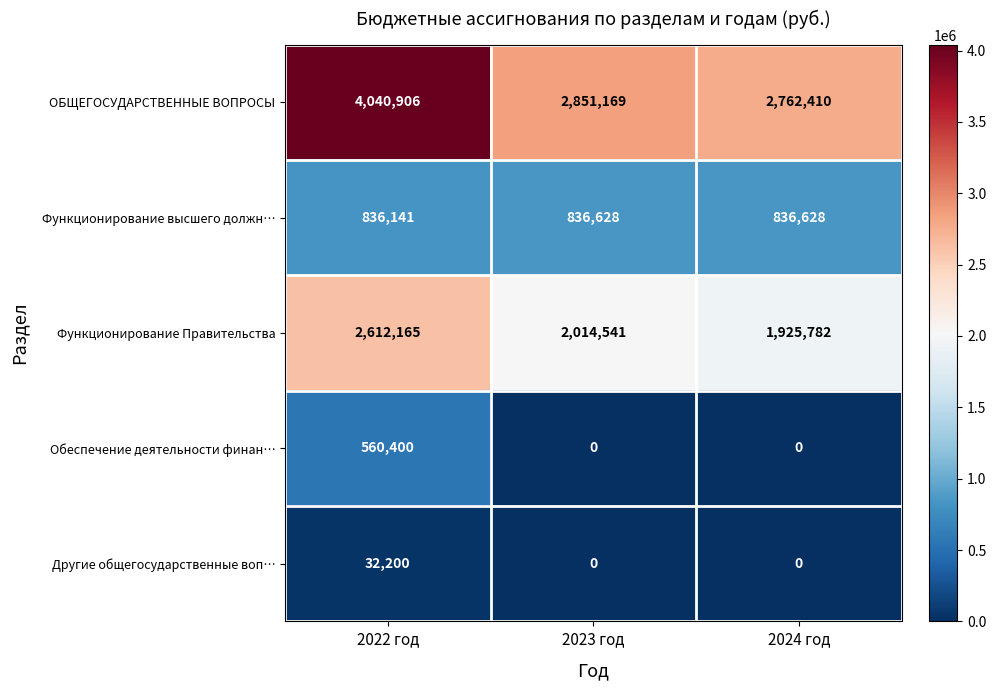

The value of ОБЩЕГОСУДАРСТВЕННЫЕ ВОПРОСЫ at 2024 год is 2762410. True or false?

True